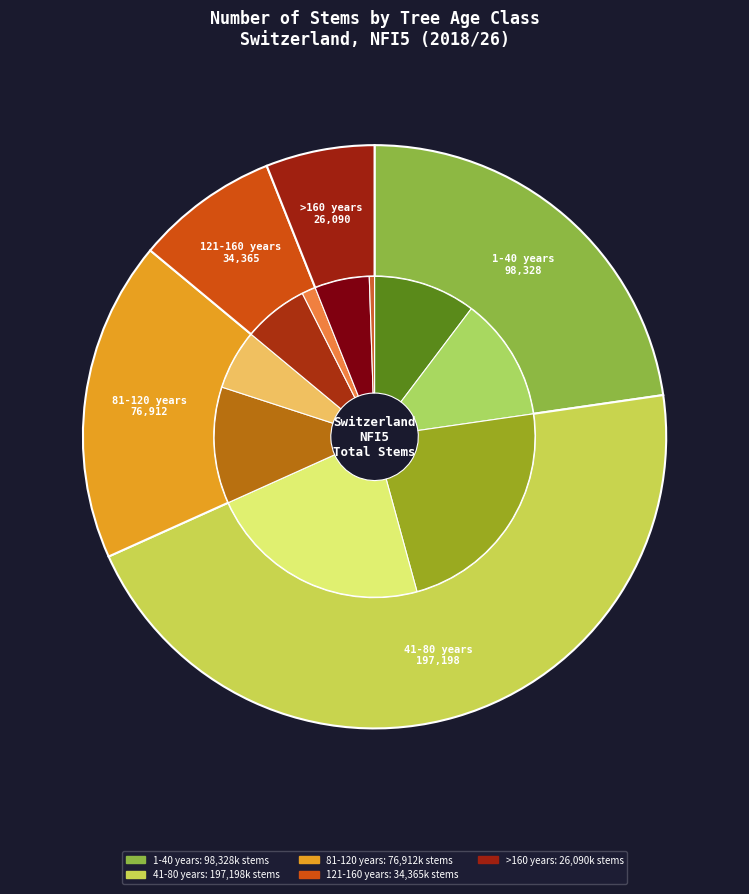

Approximately how many times larger is the value at 81-120 years compared to 41-80 years?

0.4